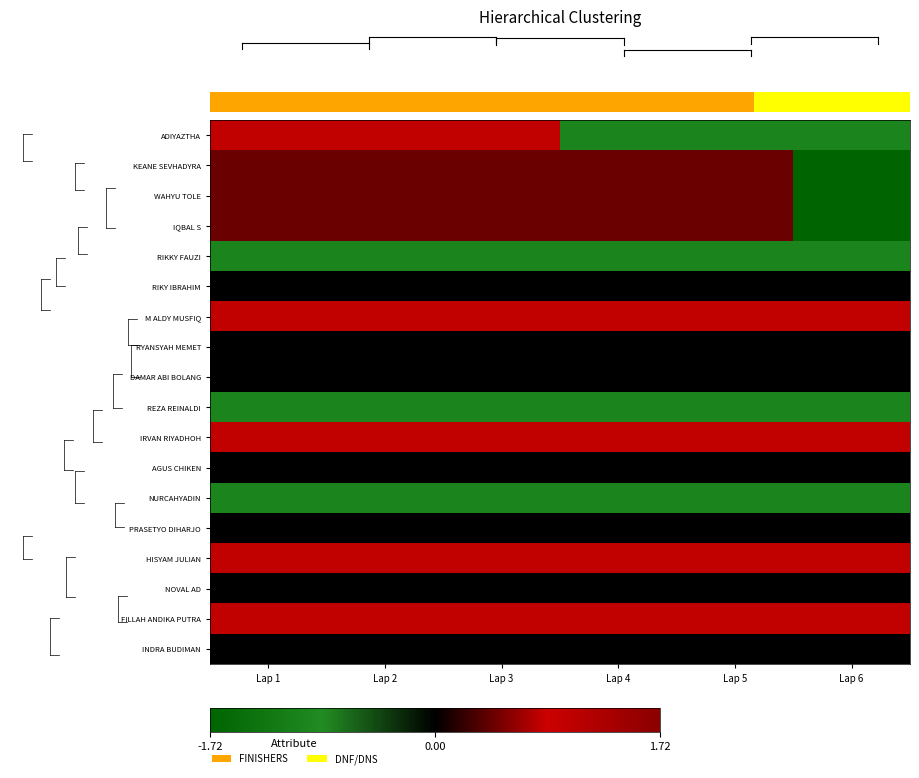

At which label is WAHYU TOLE closest to 0?

Lap 1